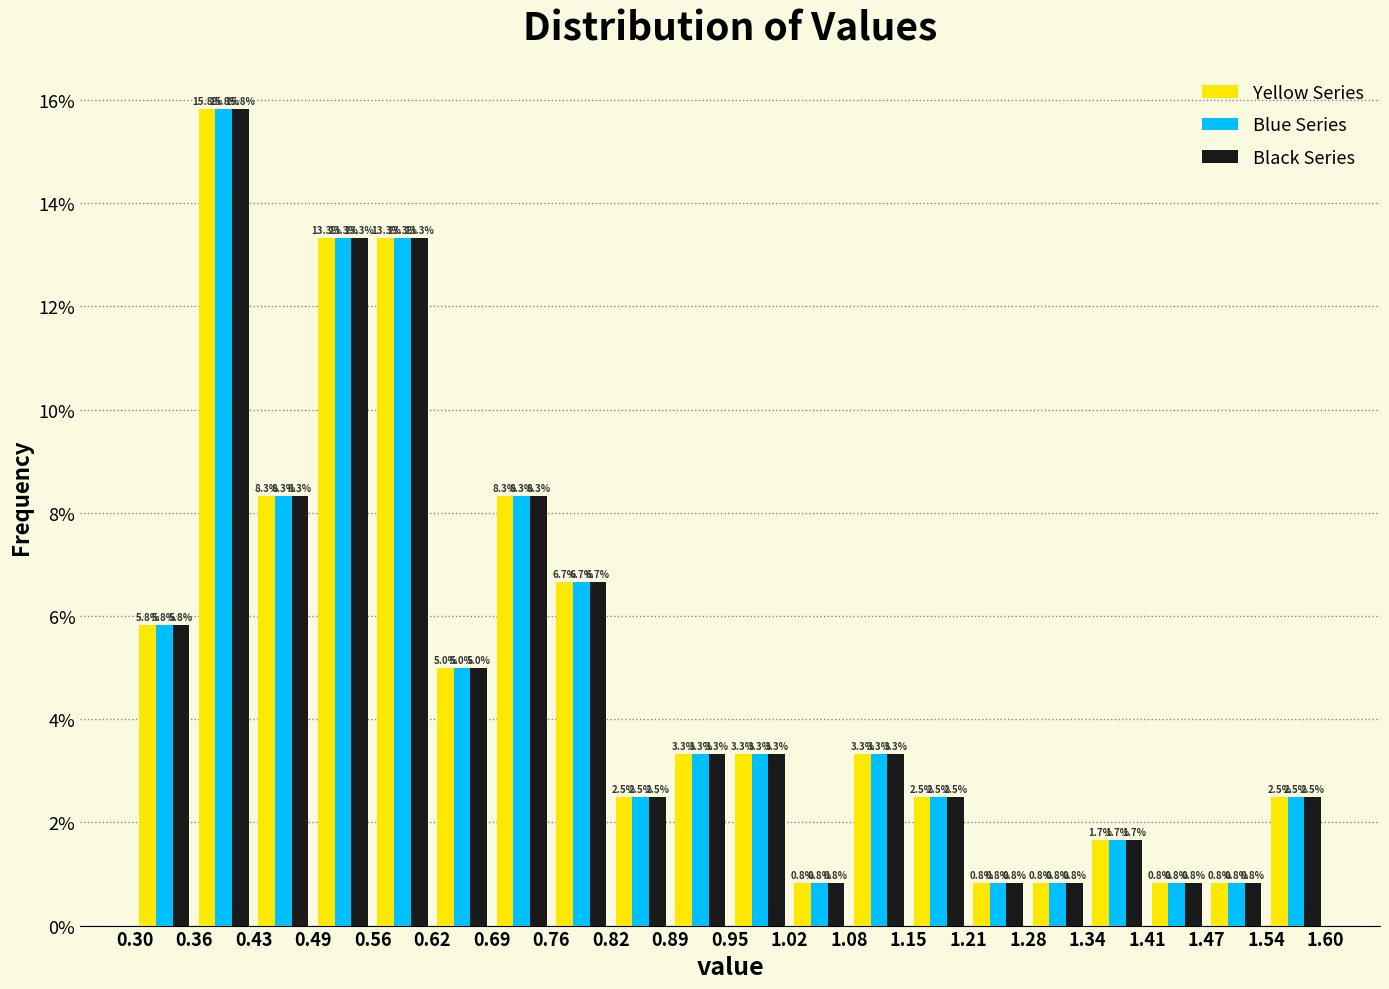

What is the height of the Yellow Series bar covering 0.30 to 0.36 on the x-axis?

5.8